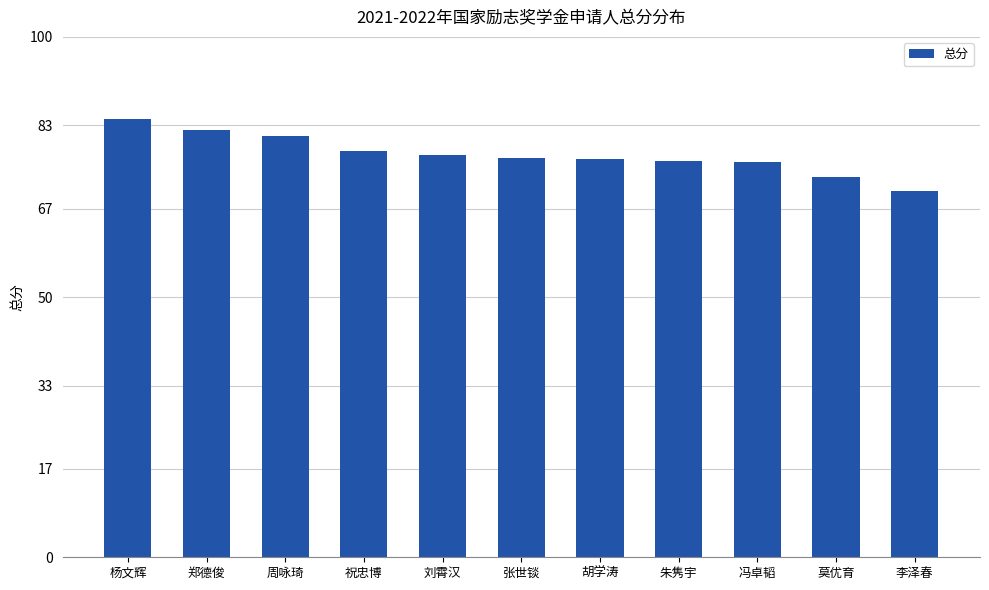

Count the number of data series in this chart.

1